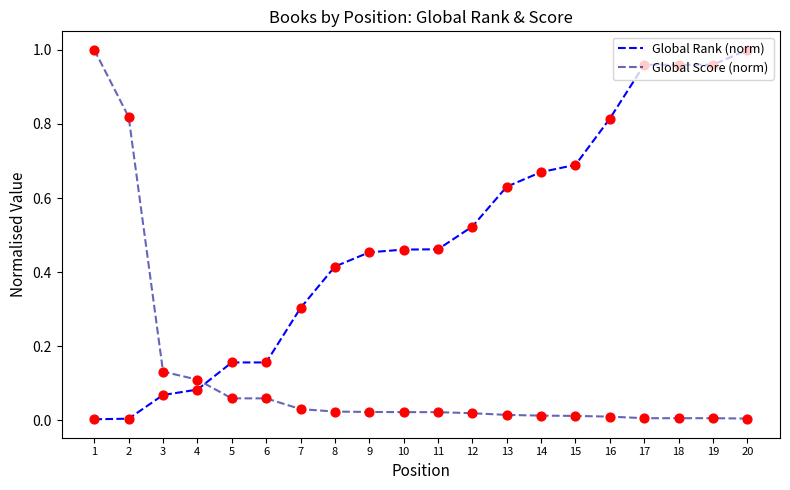

Which series has the largest total across all categories?

Global Rank (norm)